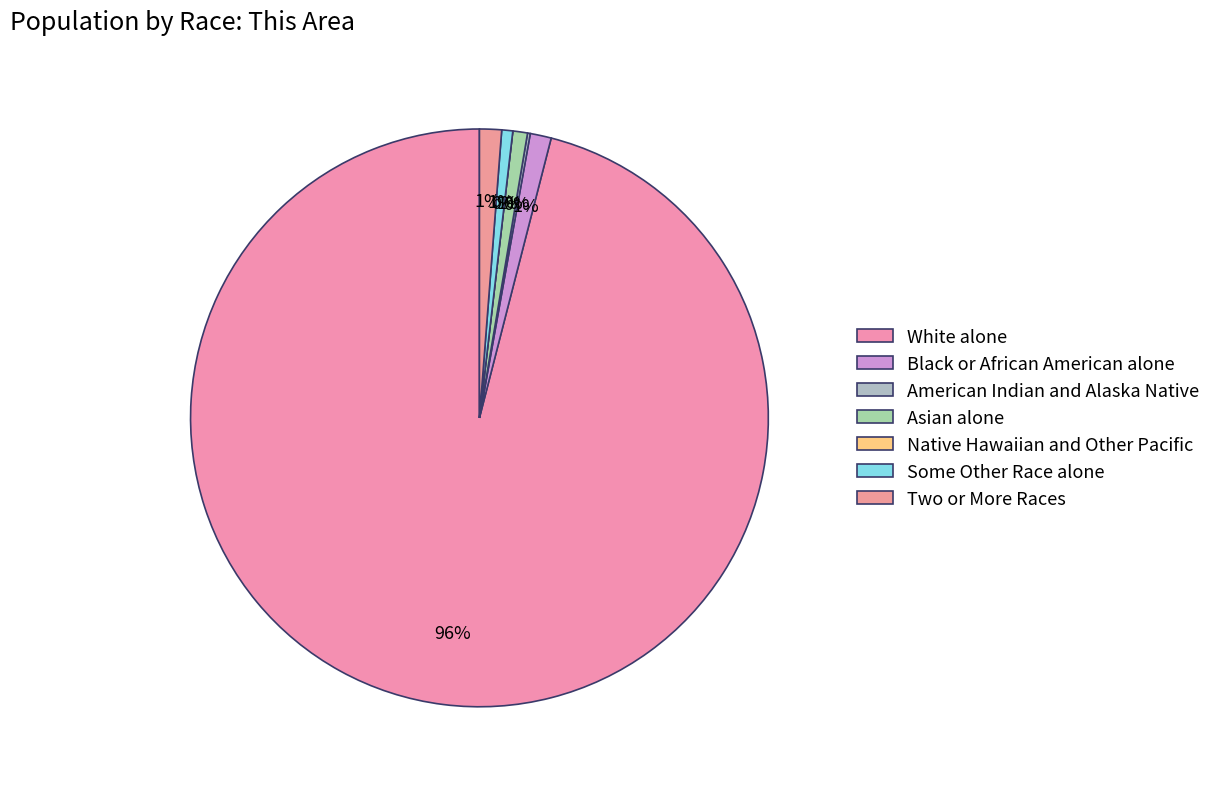

What is the ratio of the value at Asian alone to the value at Two or More Races?

0.7